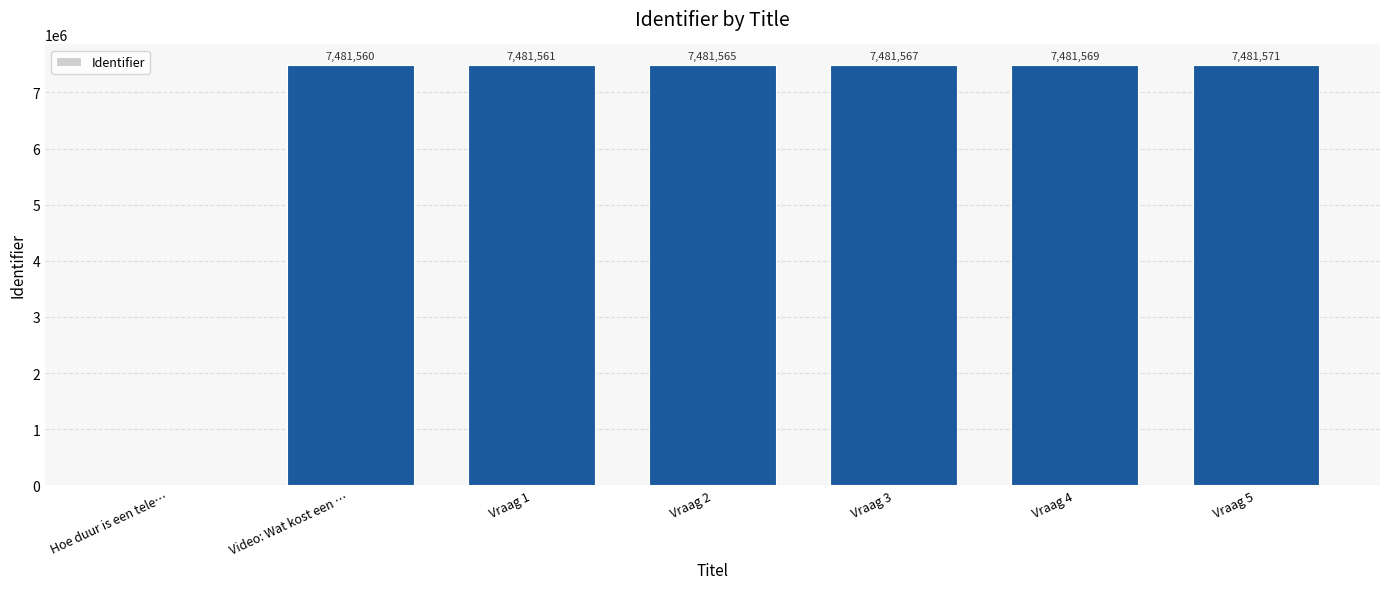

What is the ratio of the value at Video: Wat kost een … to the value at Vraag 1?

1.0